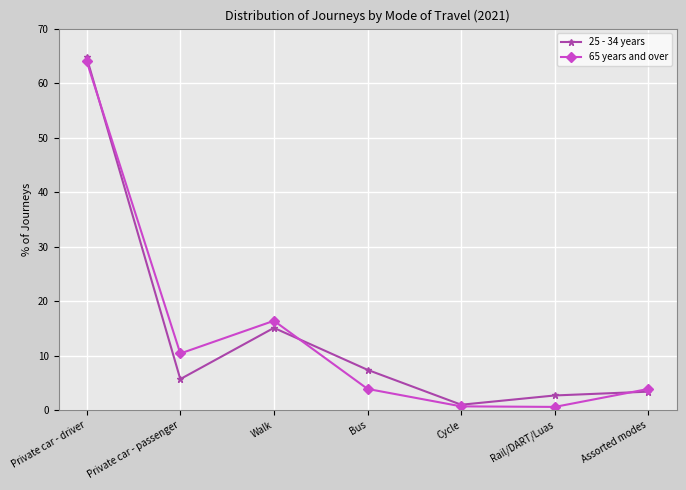

Where does the 65 years and over series first go above 3?

Private car - driver